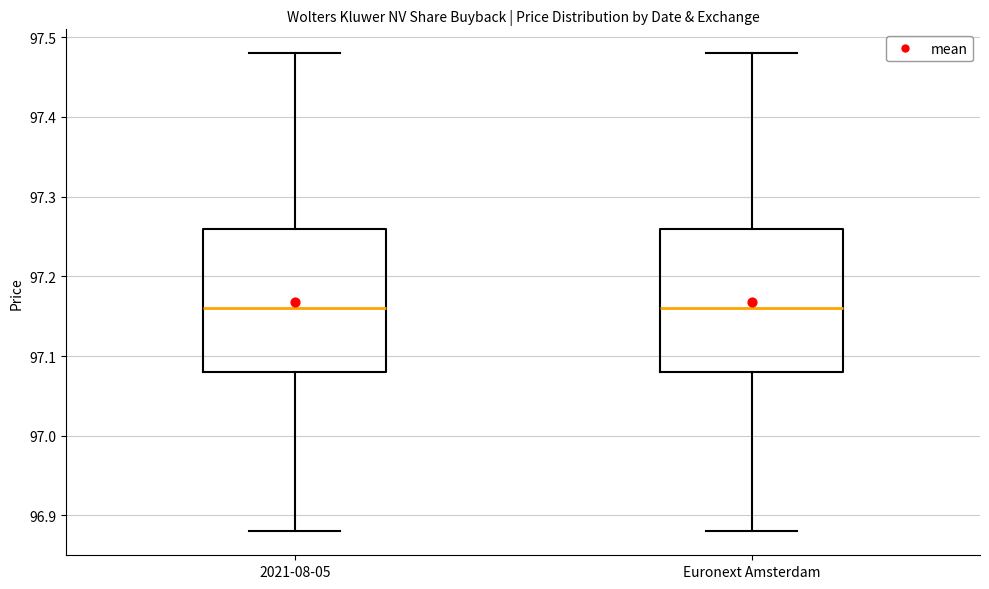

Where is the lower edge of the box for Euronext Amsterdam on the y-axis? The values are not printed on the chart, so give them approximately, as read against the axis.

97.08